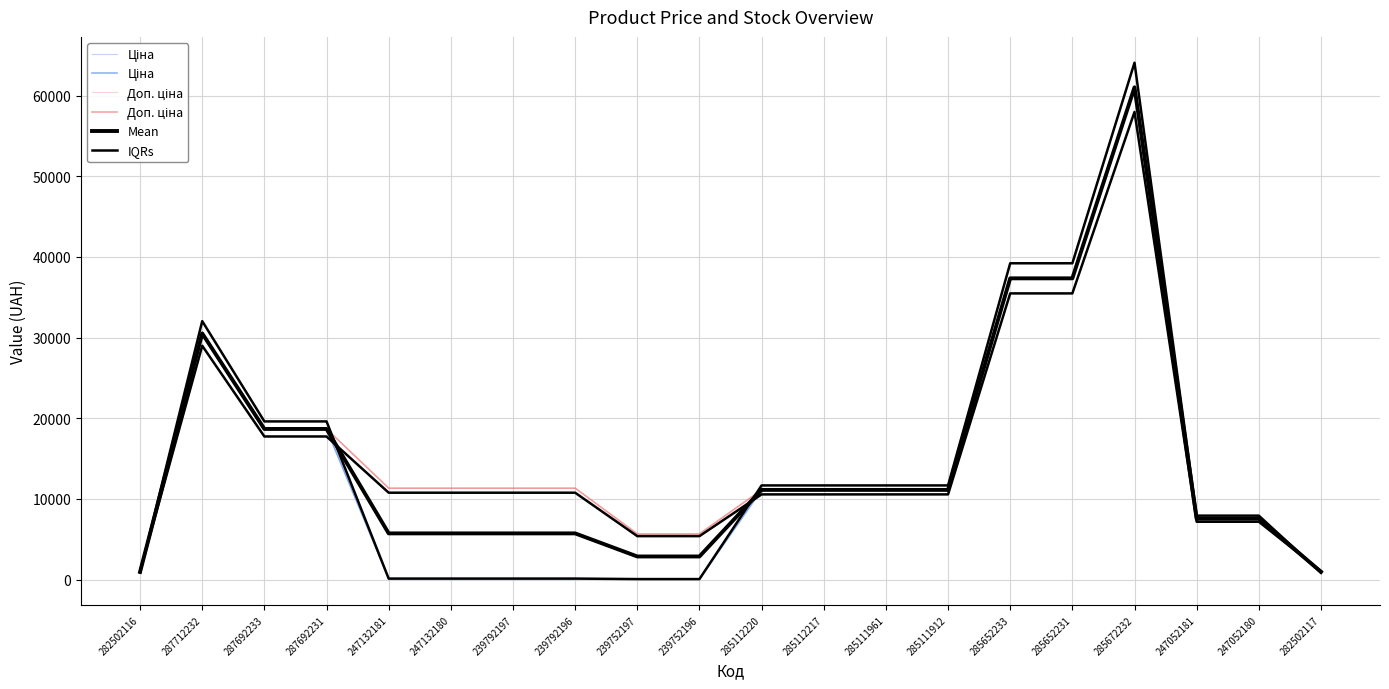

The value of Mean at 239792196 is 5723.7. True or false?

True